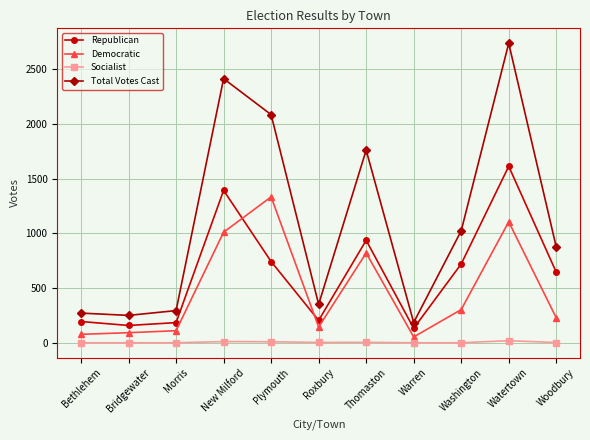

What is the label of the 4th point from the left?

New Milford